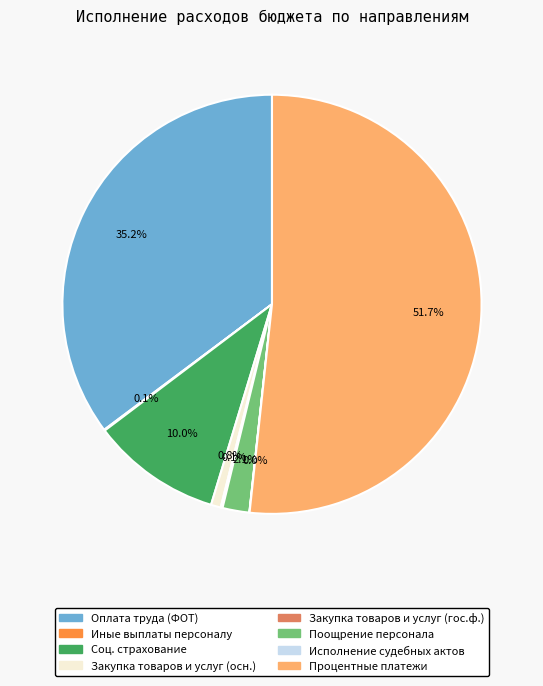

Is there a majority slice in this chart?

Yes